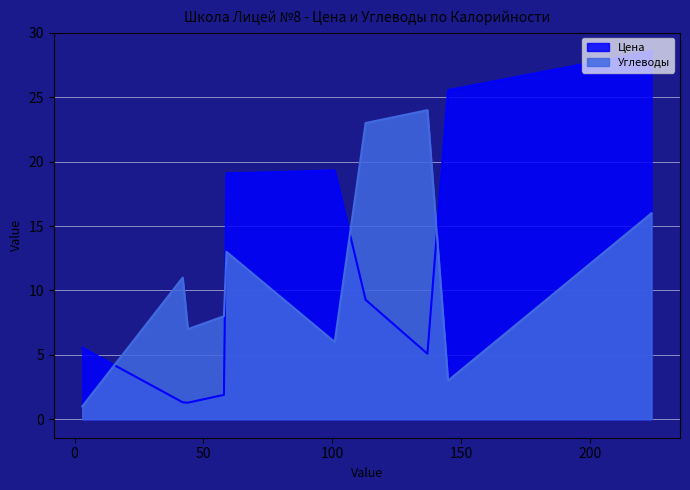

What is the lowest value of the Углеводы series?

1.0